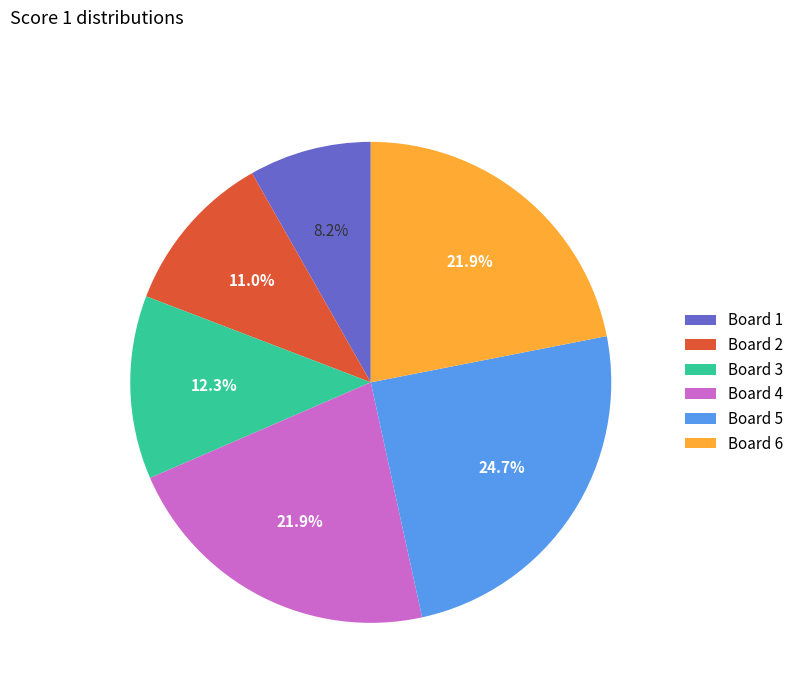

Which category has the biggest portion of the pie?

Board 5